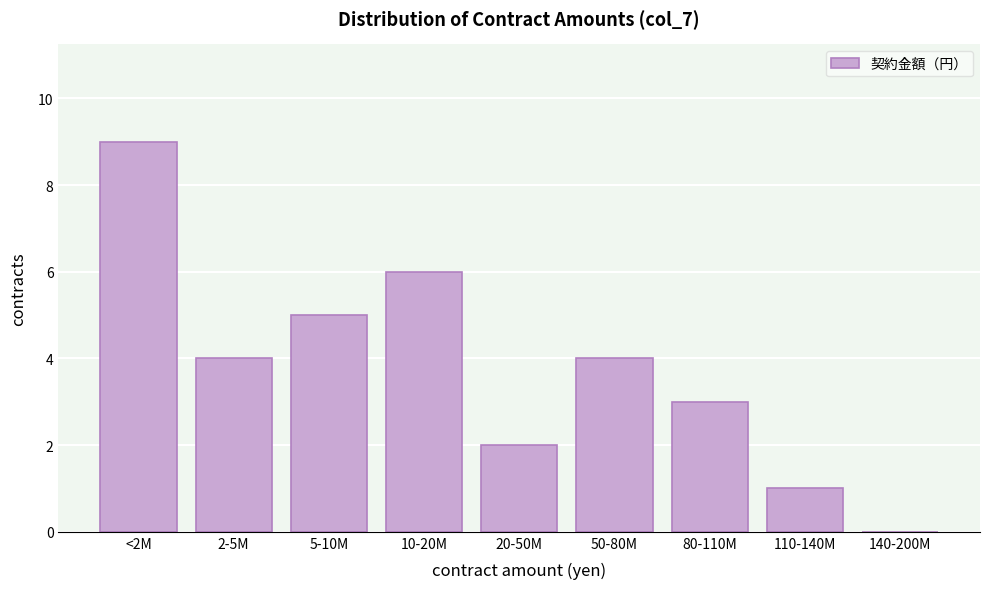

Reading left to right, what are all the values shown in this chart?

<2M=9	2-5M=4	5-10M=5	10-20M=6	20-50M=2	50-80M=4	80-110M=3	110-140M=1	140-200M=0